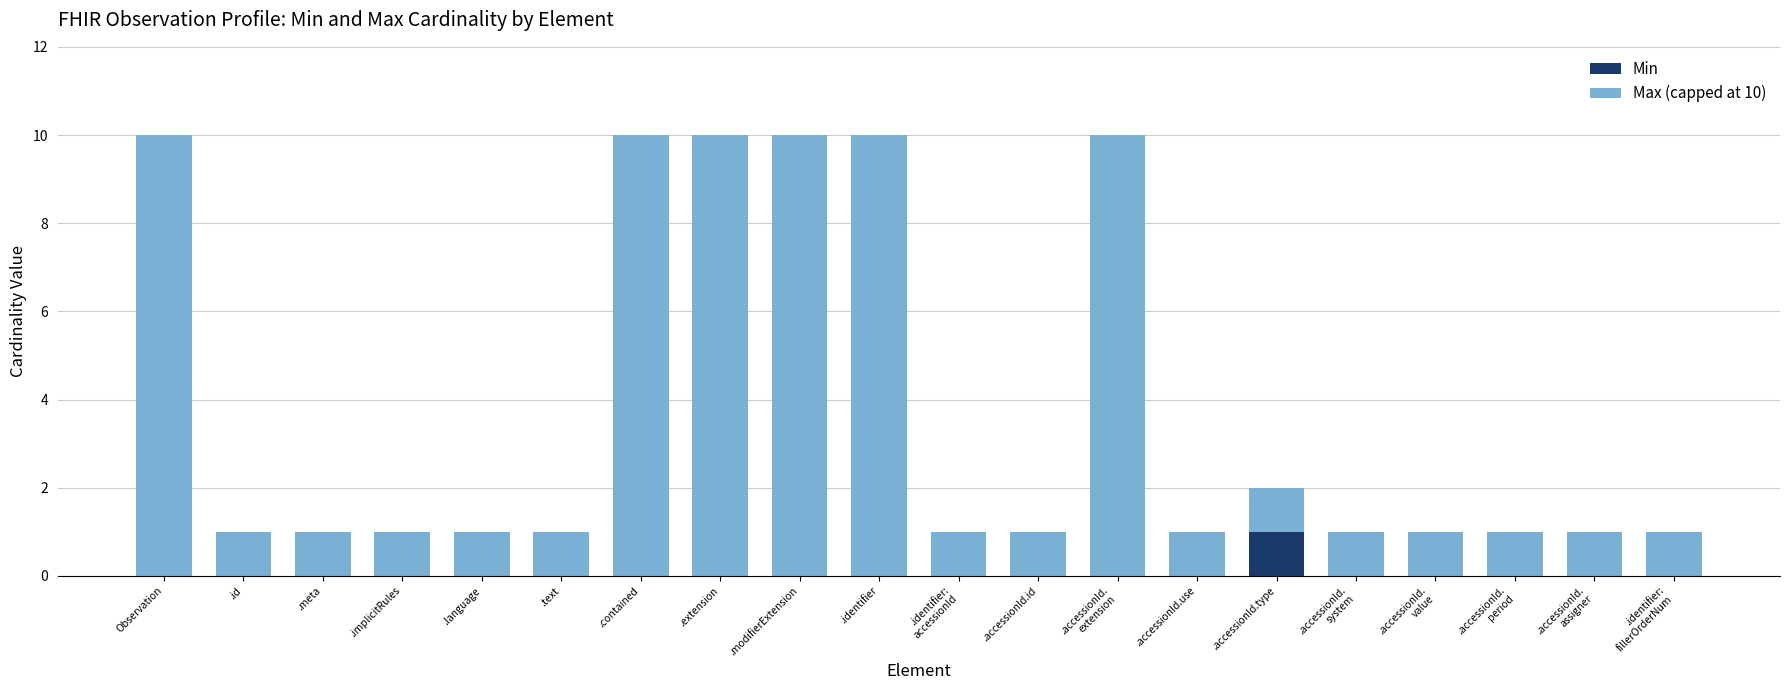

At which label does Min reach its peak?

.accessionId.type